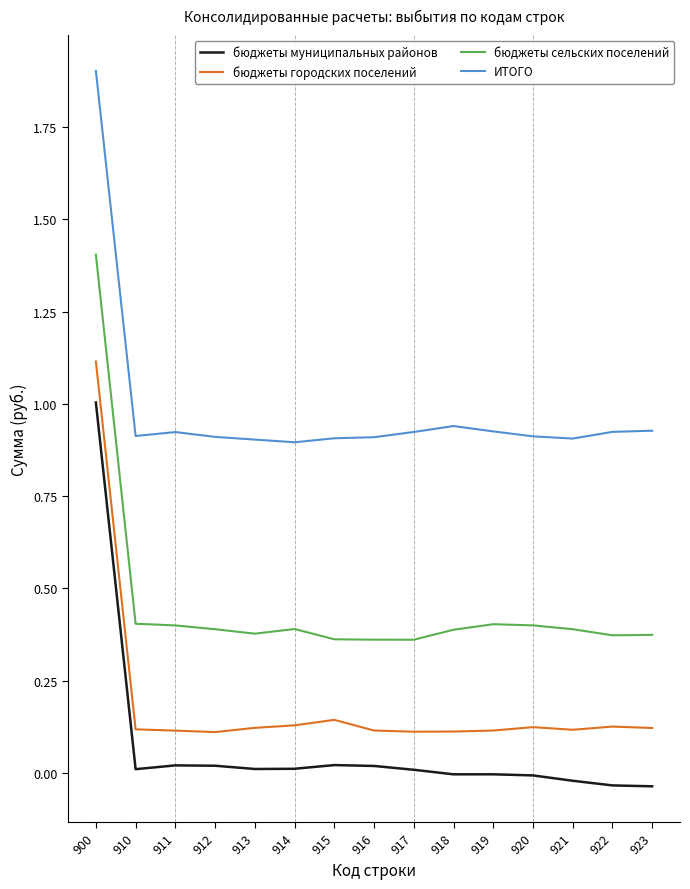

Which series has the largest total across all categories?

ИТОГО